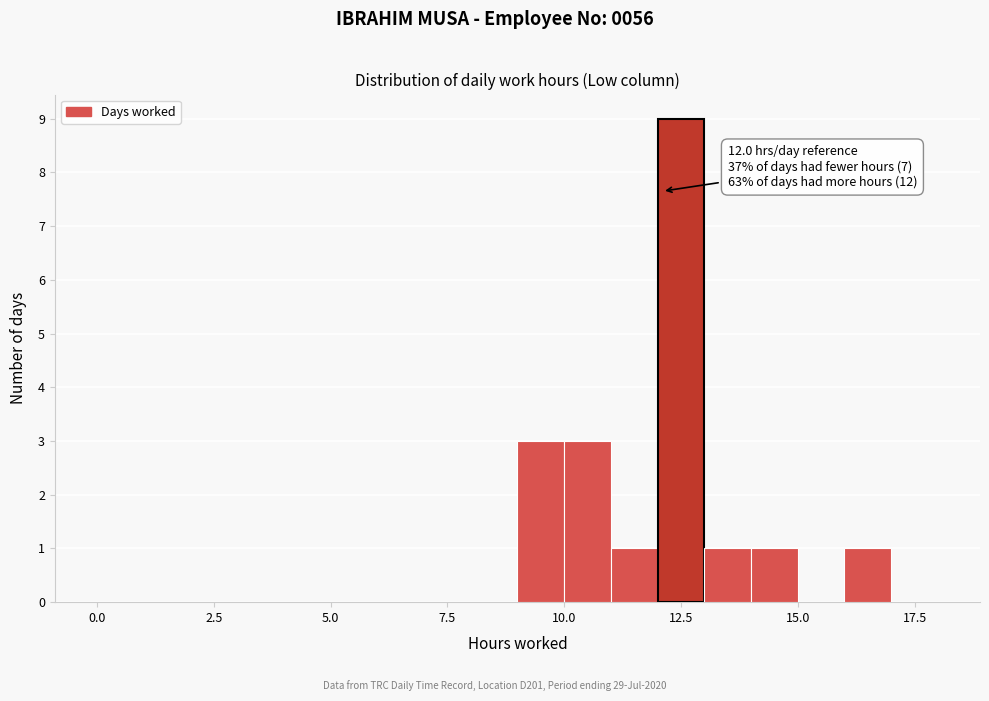

Read against the x-axis, roughly where is the centre of the tallest bar?

12.5